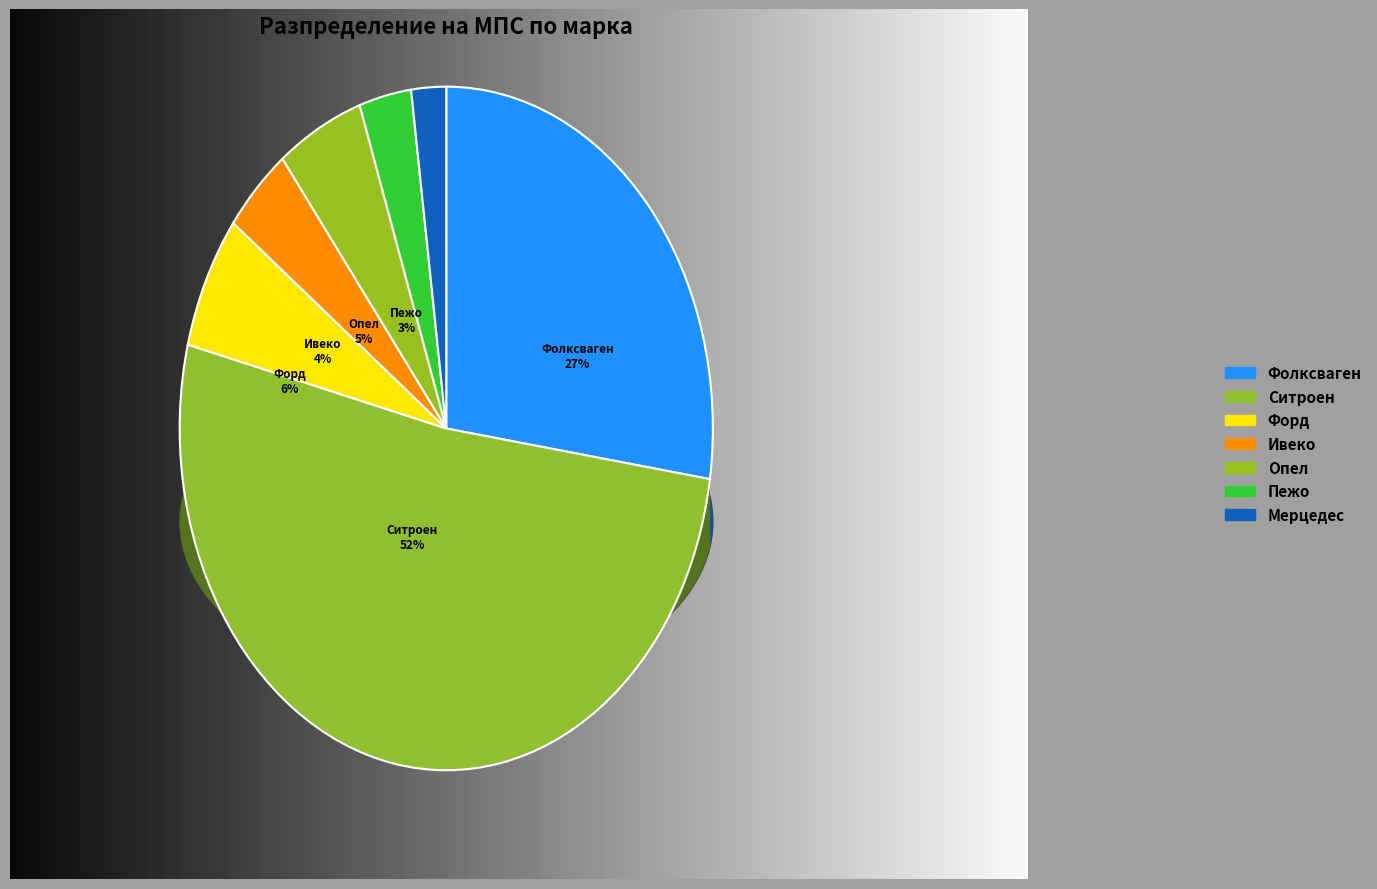

Is it true that Фолксваген is 13% of the pie?

False